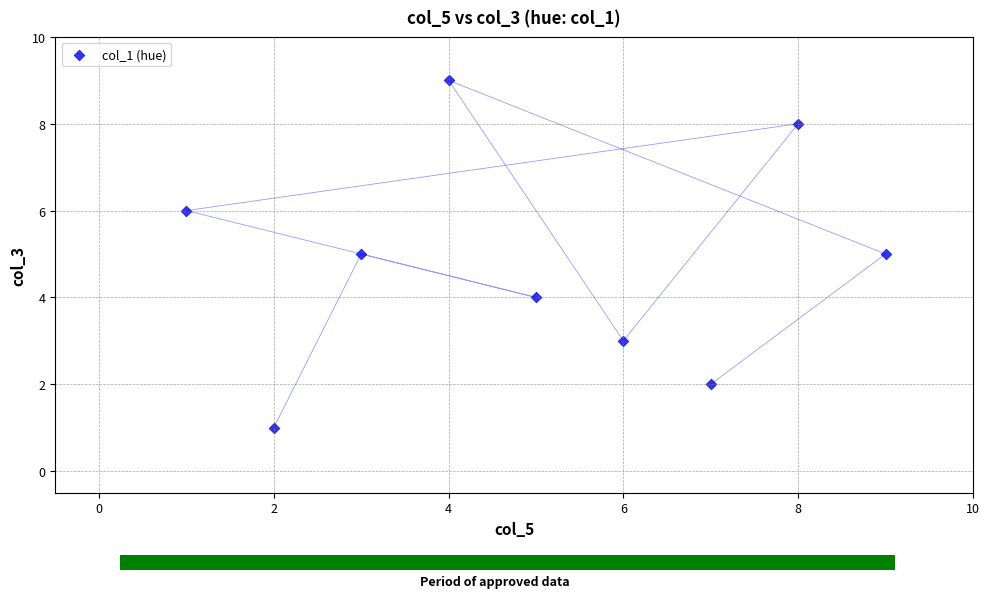

What is the range of Y values (max minus min)?

8